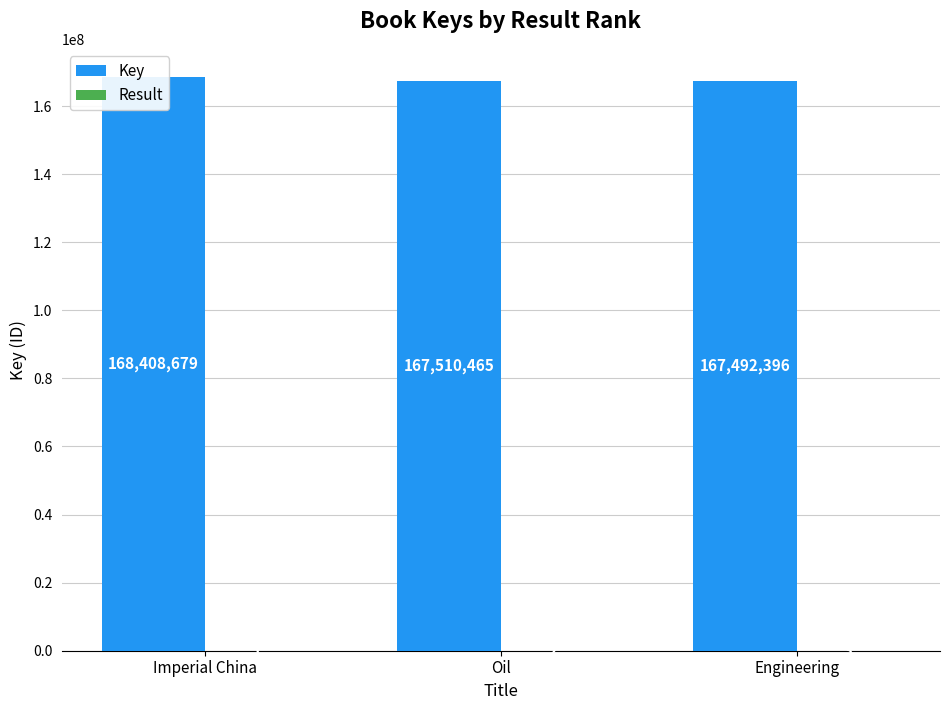

Rank the series at Oil from lowest to highest value.

Result, Key